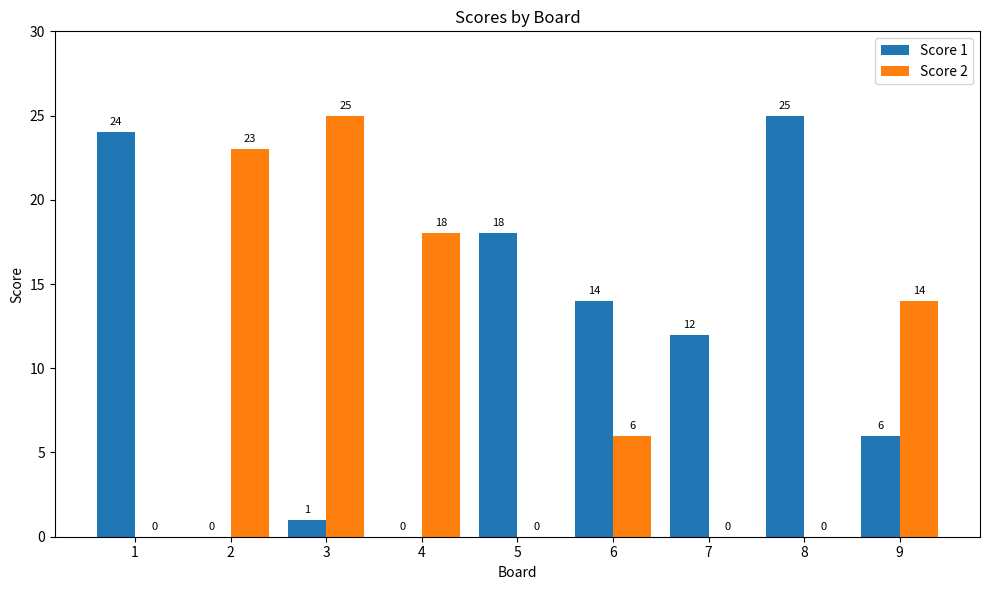

Are the bars grouped side by side (vs. stacked)?

Yes